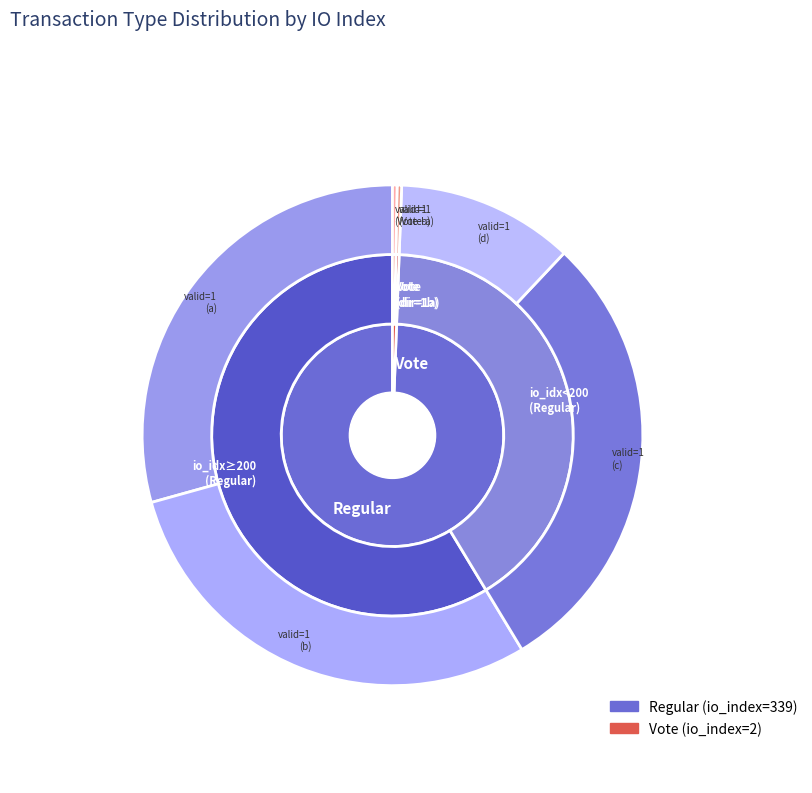

Count the number of slices in the pie.

2